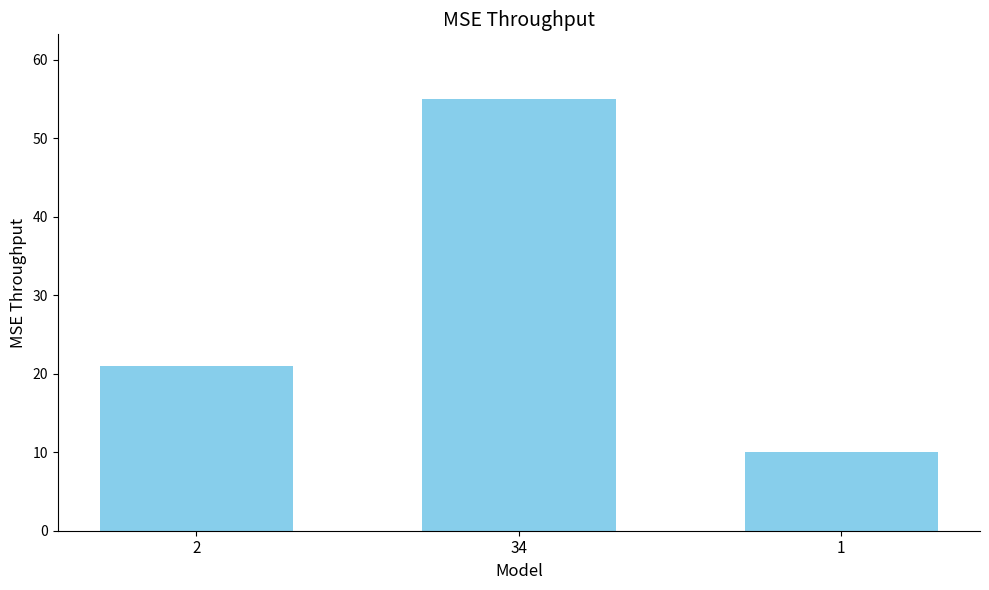

What is the sum of the values at 2 and 34?

76